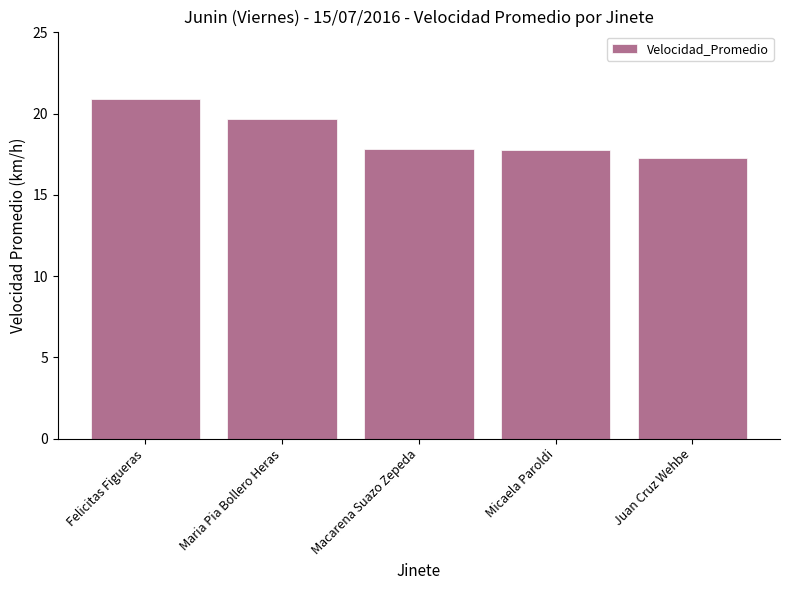

What is the change in value from Macarena Suazo Zepeda to Micaela Paroldi?

-0.1